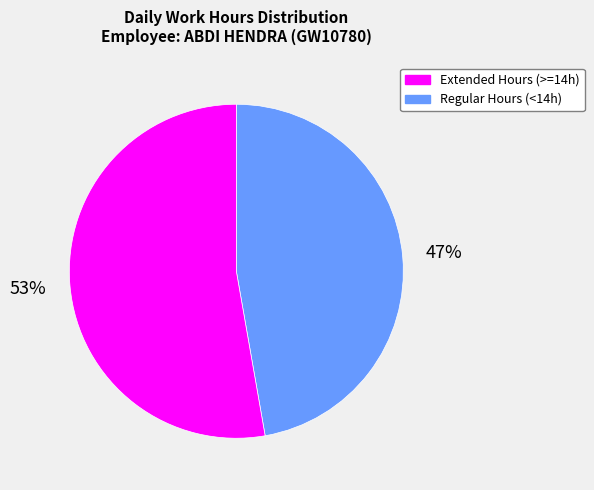

Is there a majority slice in this chart?

Yes